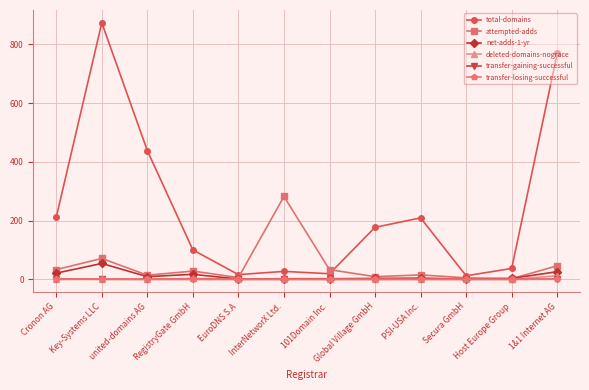

At which category does net-adds-1-yr reach its first local peak?

Key-Systems LLC